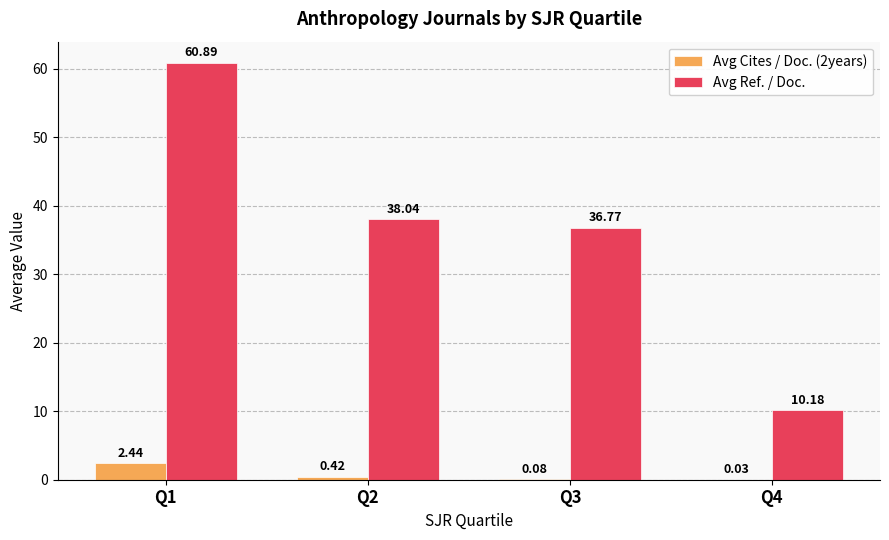

Which series changed the most between Q2 and Q4?

Avg Ref. / Doc.